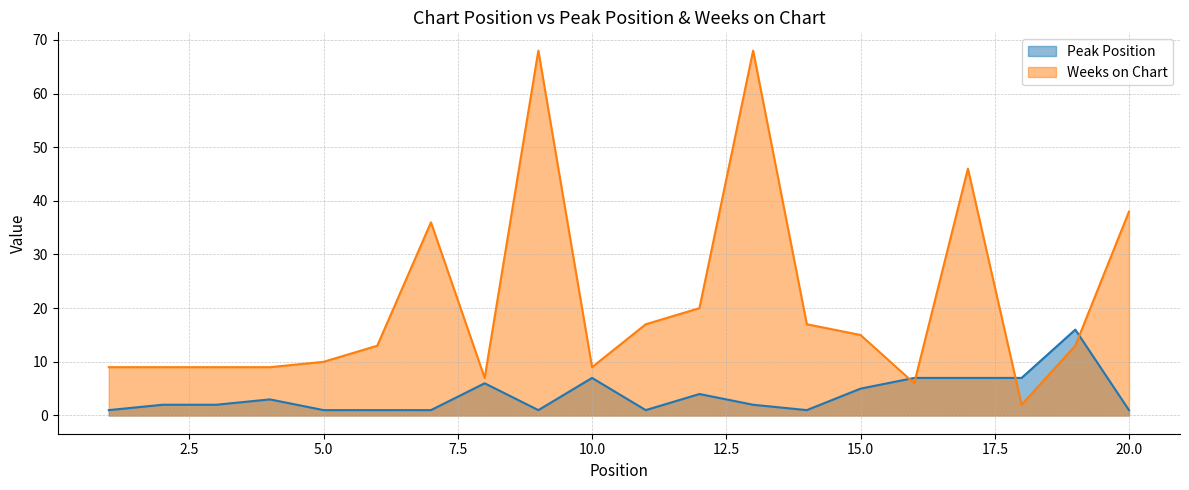

At which label is Weeks on Chart closest to 35?

7